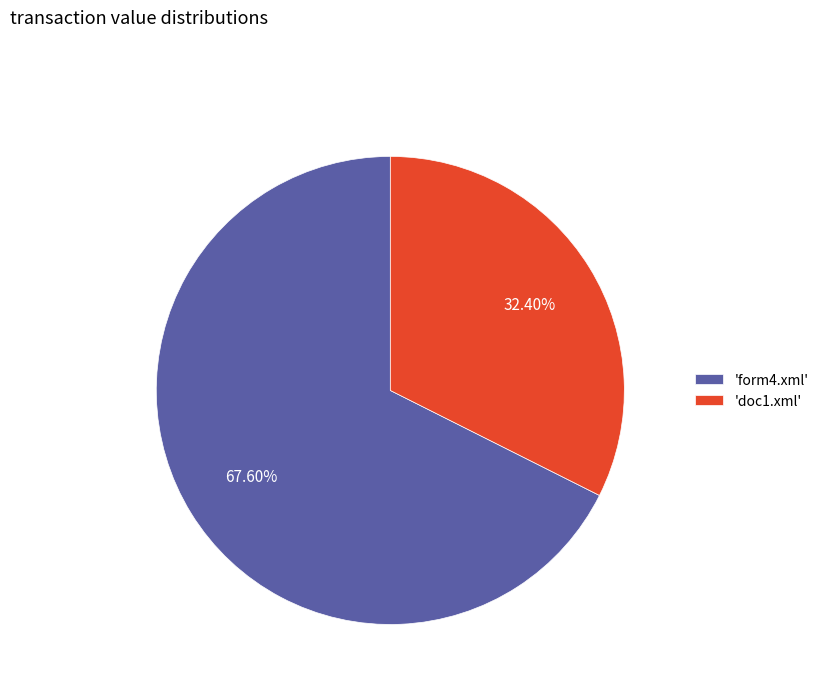

Which has a higher value, 'doc1.xml' or 'form4.xml'?

'form4.xml'